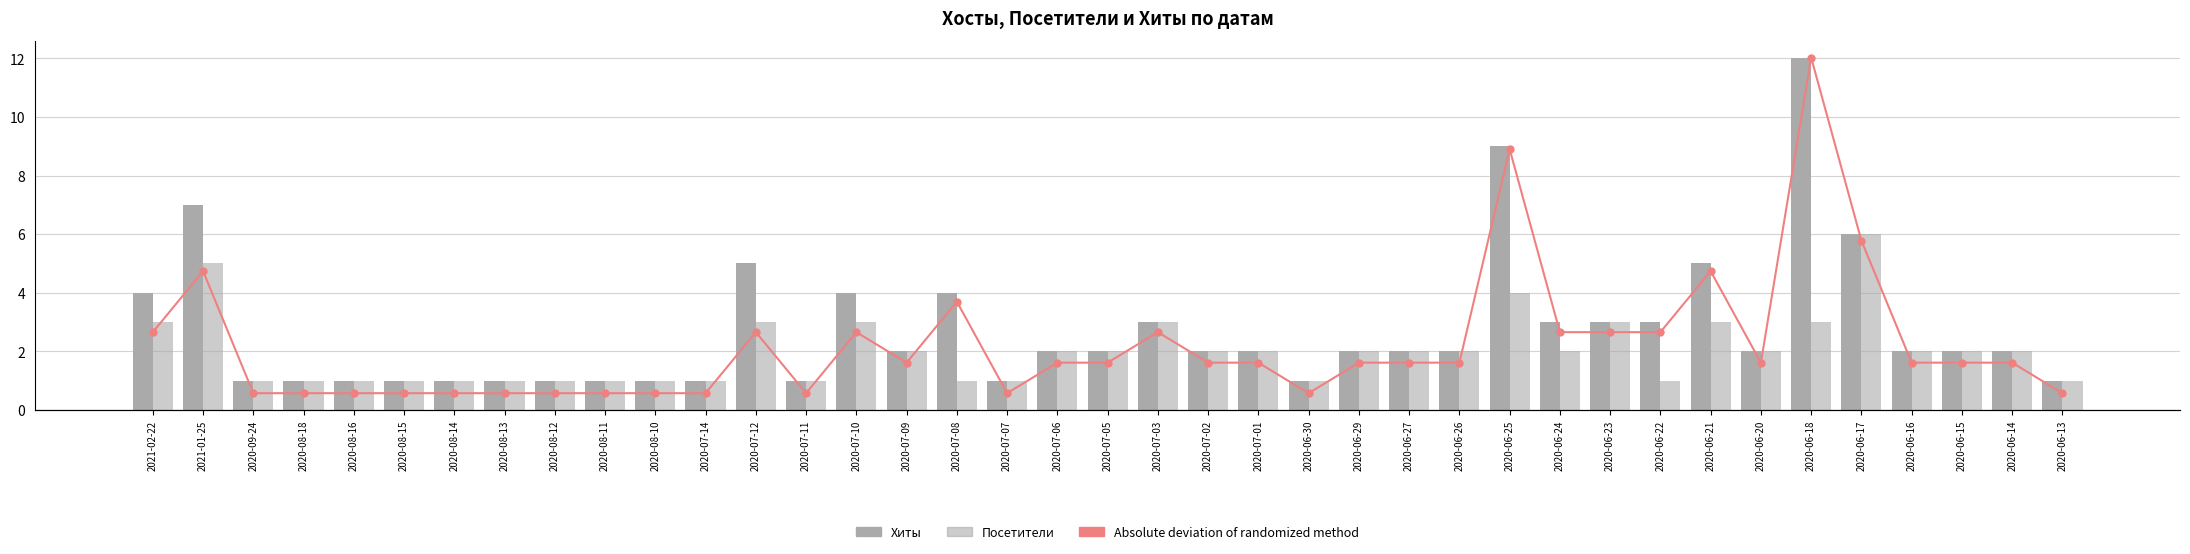

What is the difference between the maximum and minimum values in the Хиты series?

11.0